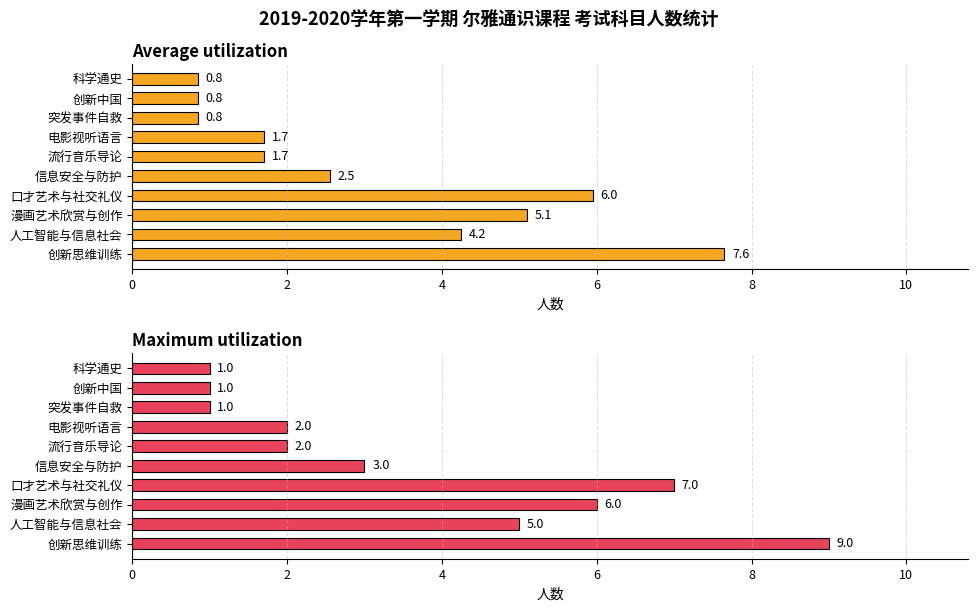

Are the bars grouped side by side (vs. stacked)?

Yes